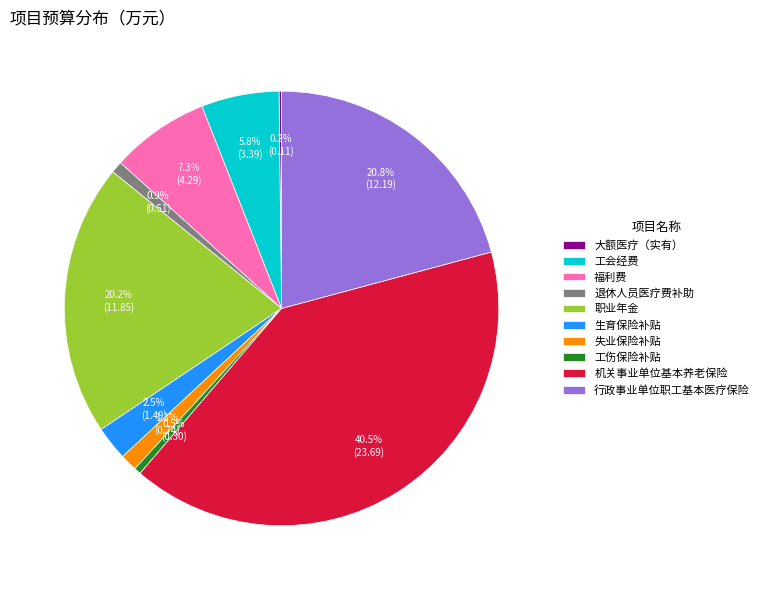

To the nearest percent, what percentage of the pie is 失业保险补贴?

1%